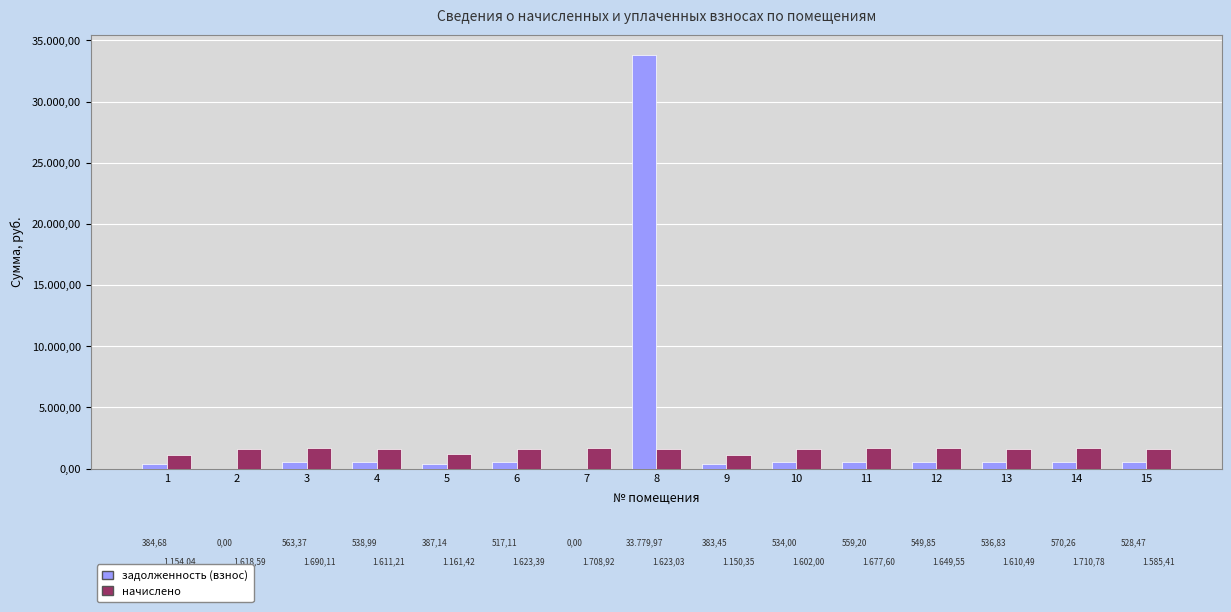

Which has a higher value, 12 or 2?

12